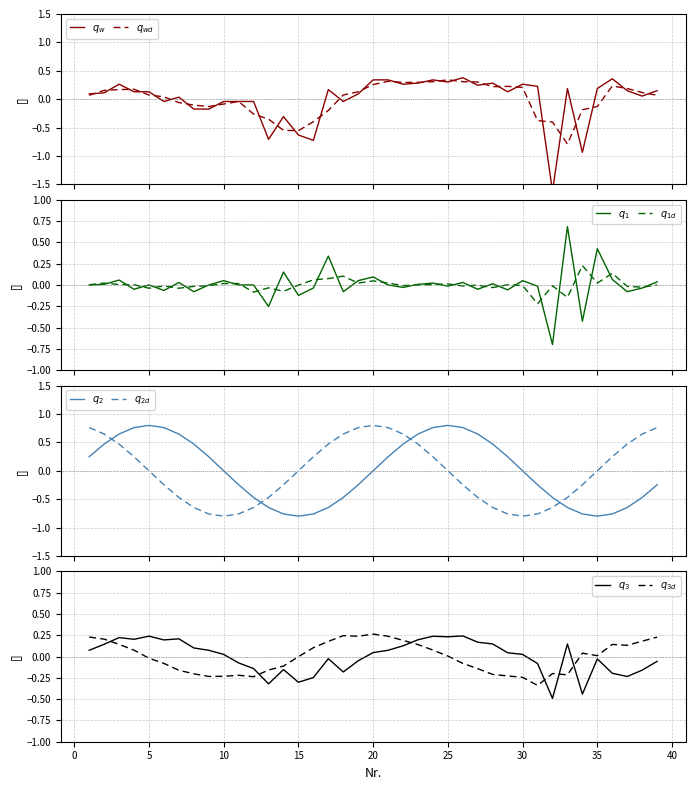

Reading left to right, extract all data points from this chart.

0.1	0.1	0.3	0.1	0.1	-0.0	0.0	-0.2	-0.2	-0.0	-0.0	-0.0	-0.7	-0.3	-0.6	-0.7	0.2	-0.0	0.1	0.3	0.3	0.3	0.3	0.3	0.3	0.4	0.2	0.3	0.1	0.3	0.2	-1.6	0.2	-0.9	0.2	0.4	0.1	0.1	0.1